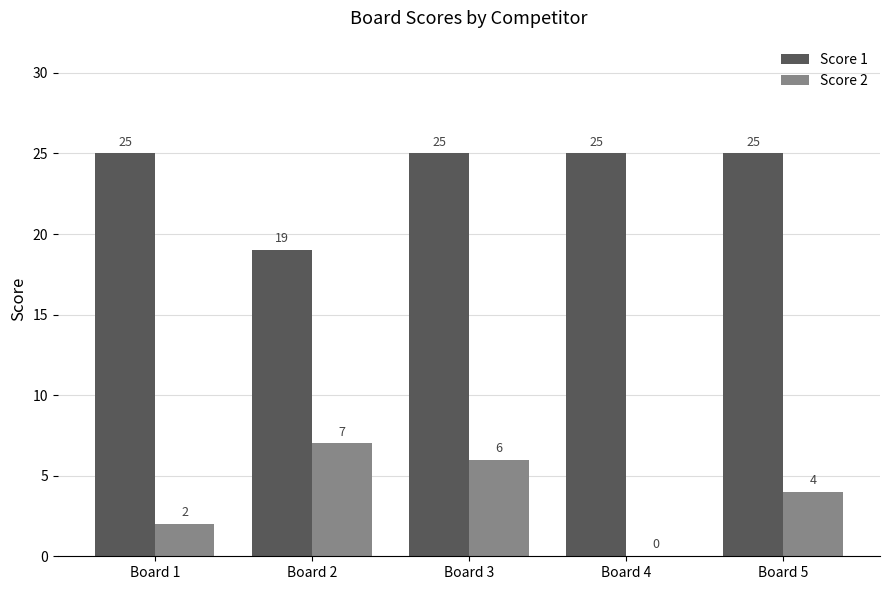

Between Board 2 and Board 4, which series saw the biggest shift?

Score 2